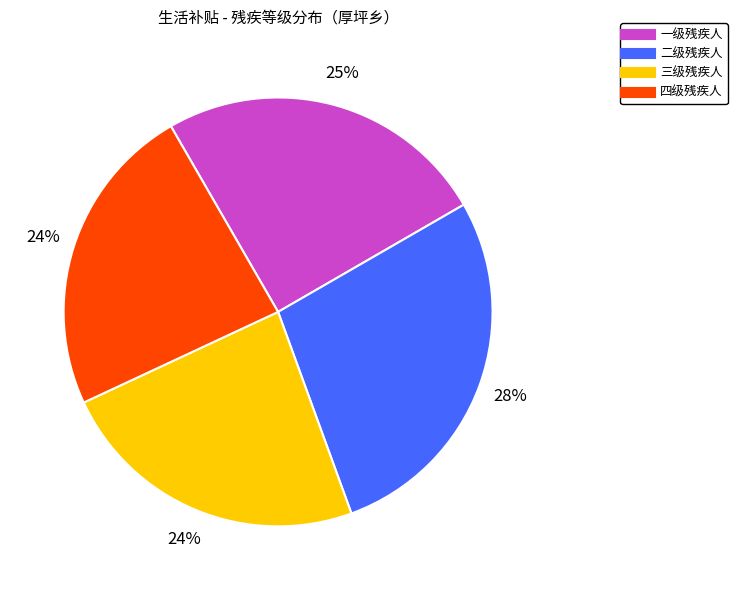

What is the largest slice in the pie chart?

二级残疾人